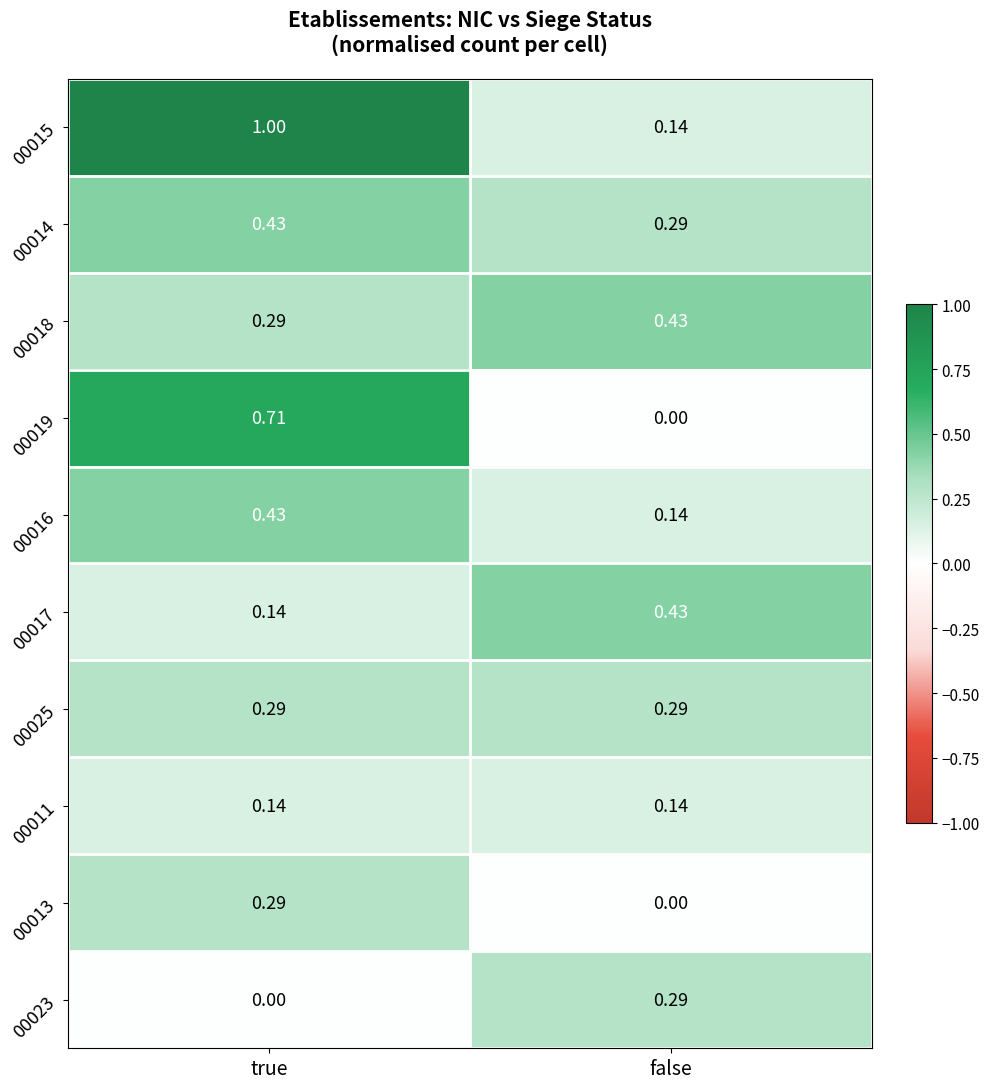

At which label does 00023 reach its peak?

false